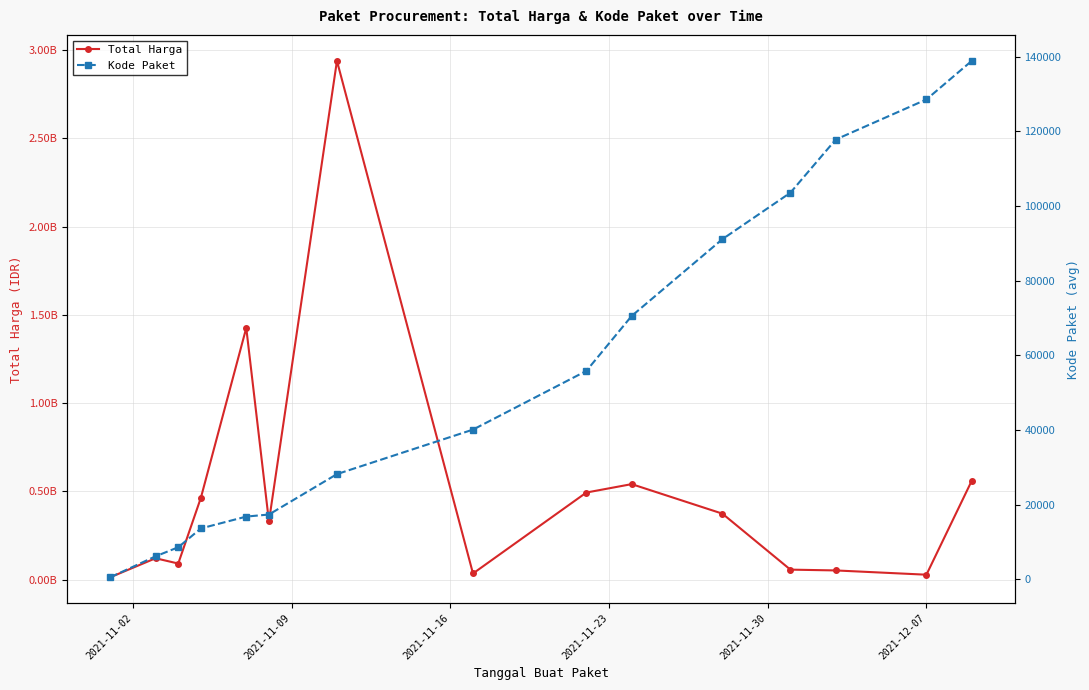

True or false: Kode Paket and Total Harga cross at least once.

False